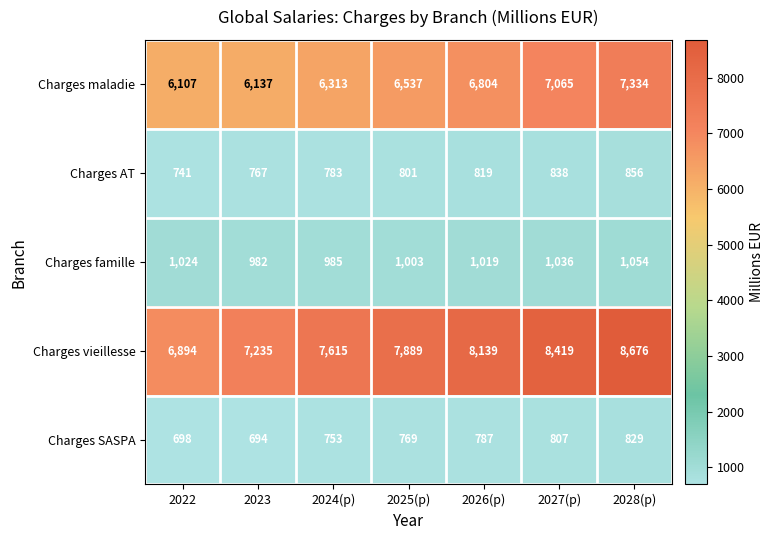

Where does the Charges famille series first go above 1019?

2022